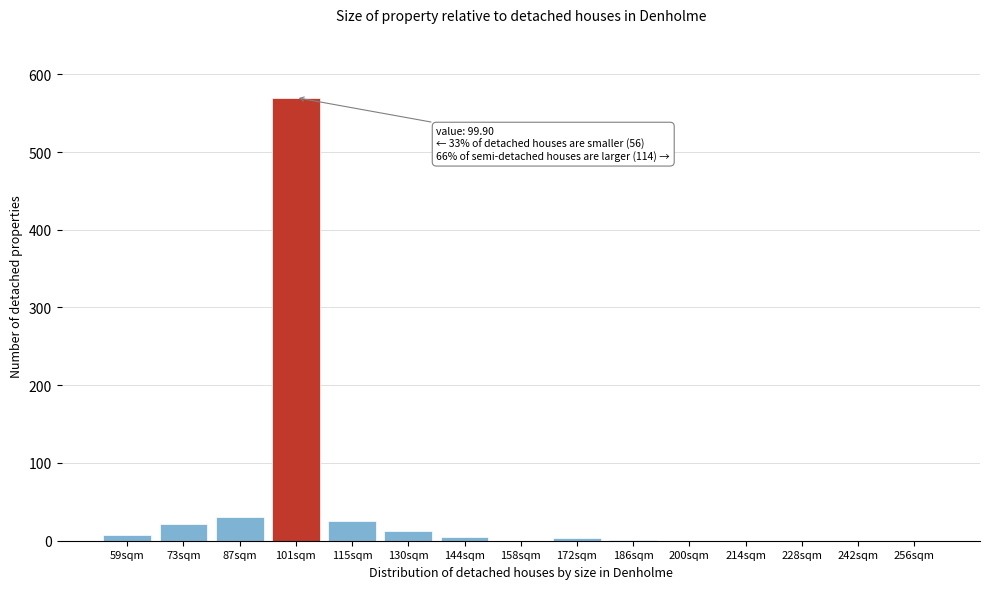

Is it true that the value at 242sqm is 189?

False